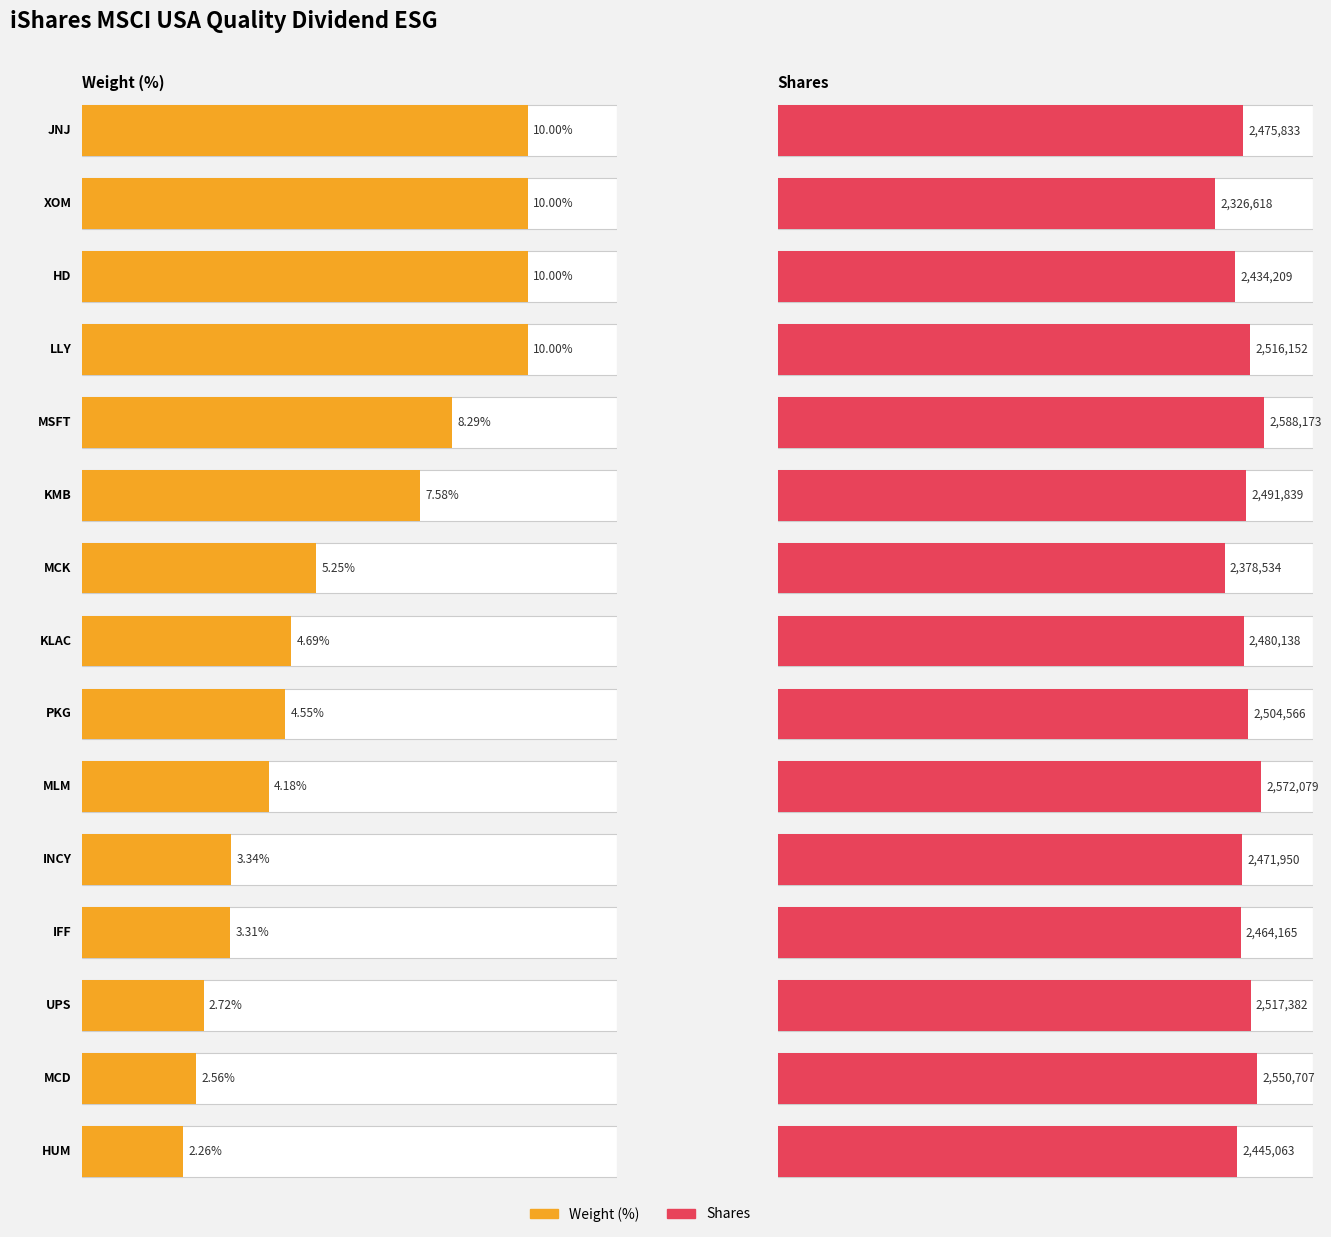

At which label does the data first exceed 4?

JNJ